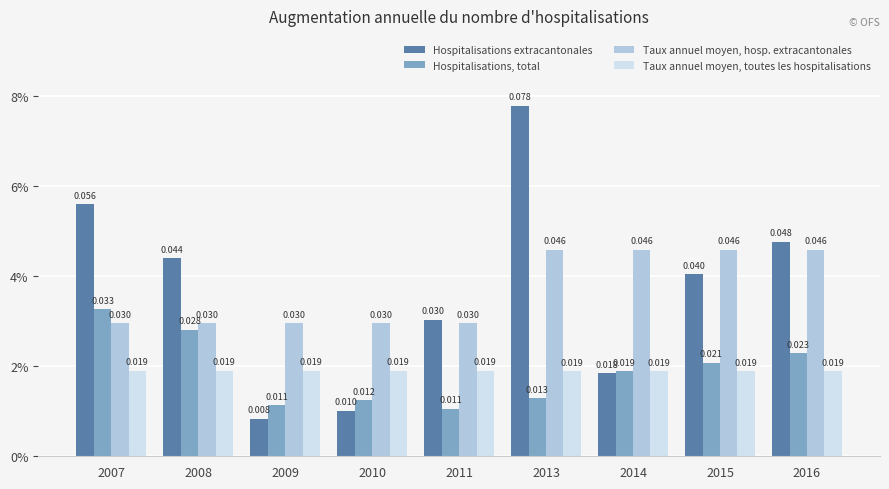

What are all the series names shown in the legend?

Hospitalisations extracantonales, Hospitalisations, total, Taux annuel moyen, hosp. extracantonales, Taux annuel moyen, toutes les hospitalisations